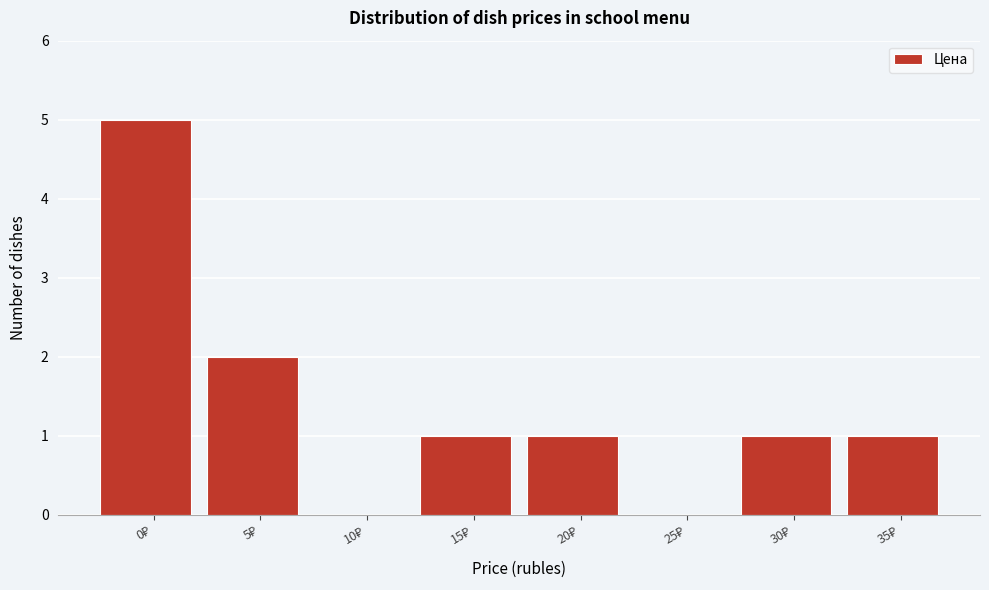

What is the sum of all values?

11